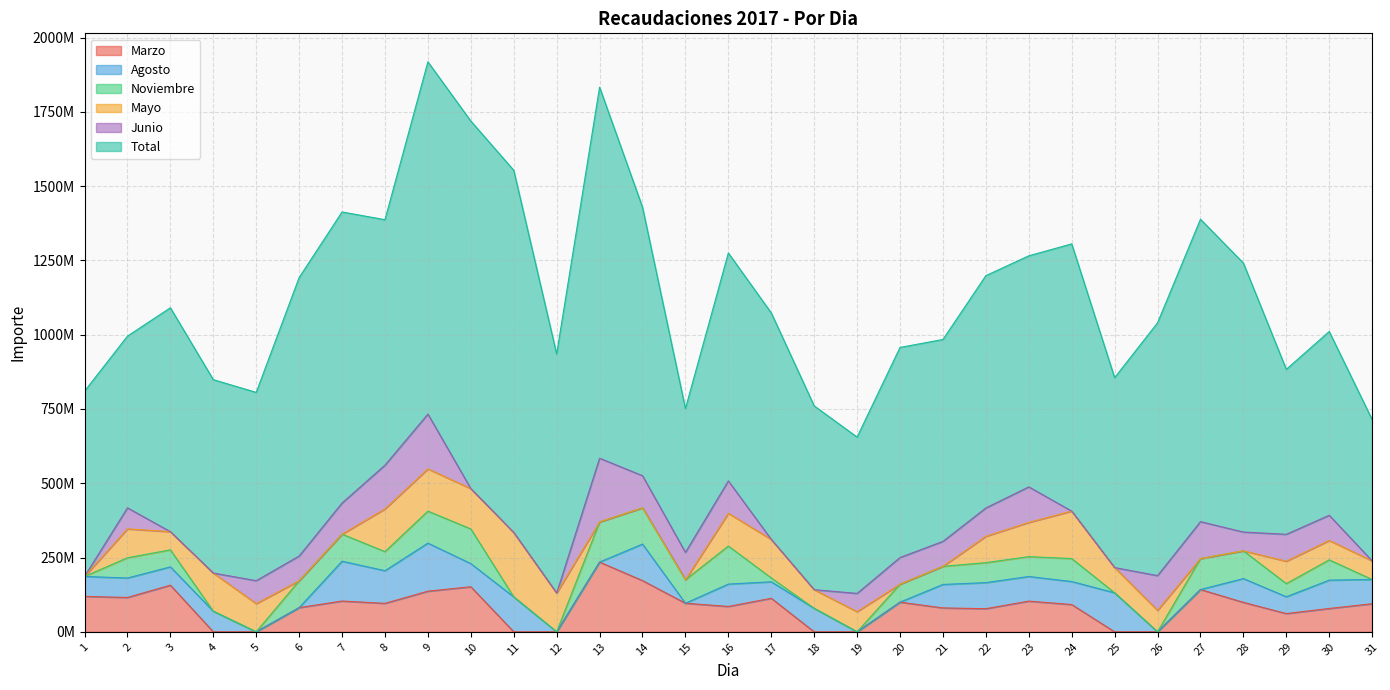

At which category does Mayo reach its first local valley?

3